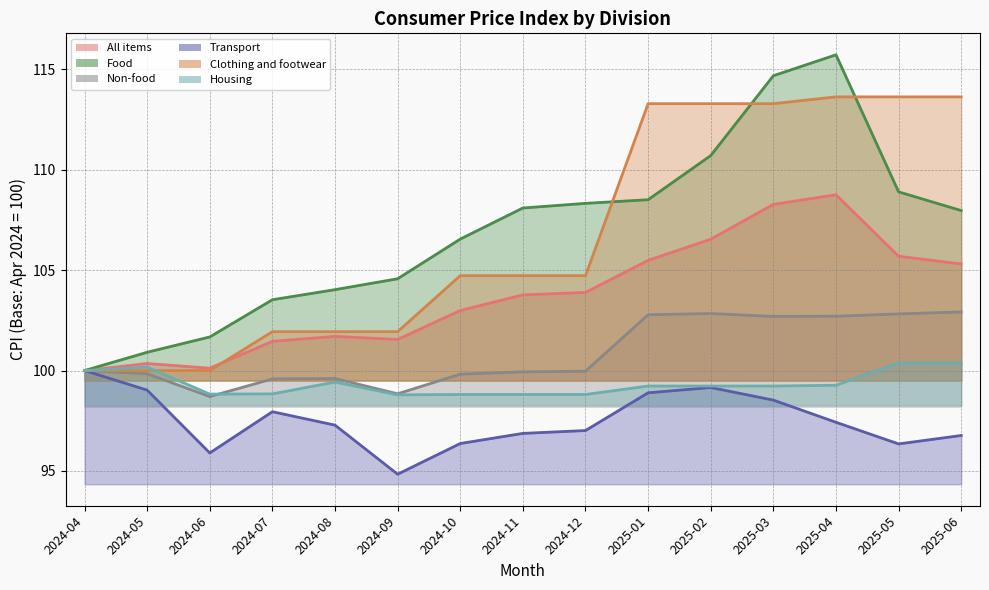

How many series are shown in this chart?

6